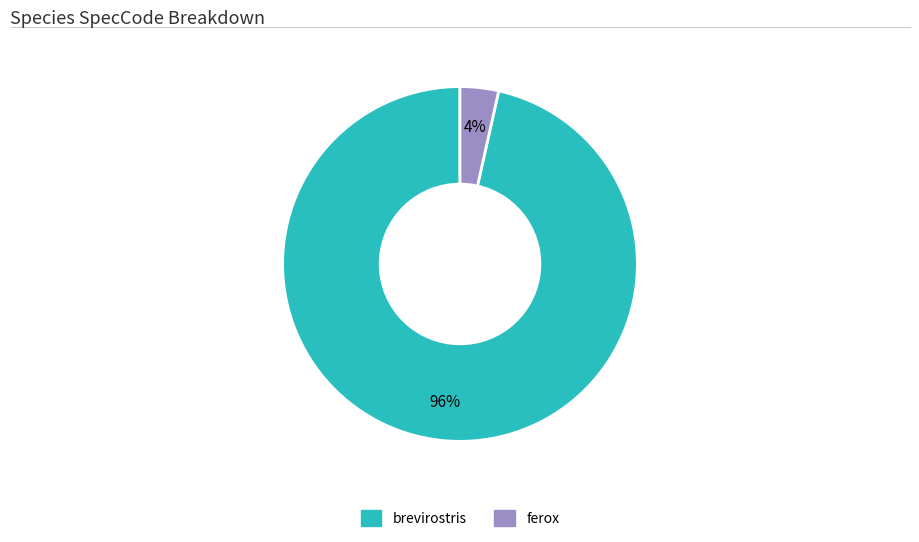

Which category has the smallest portion of the pie?

ferox